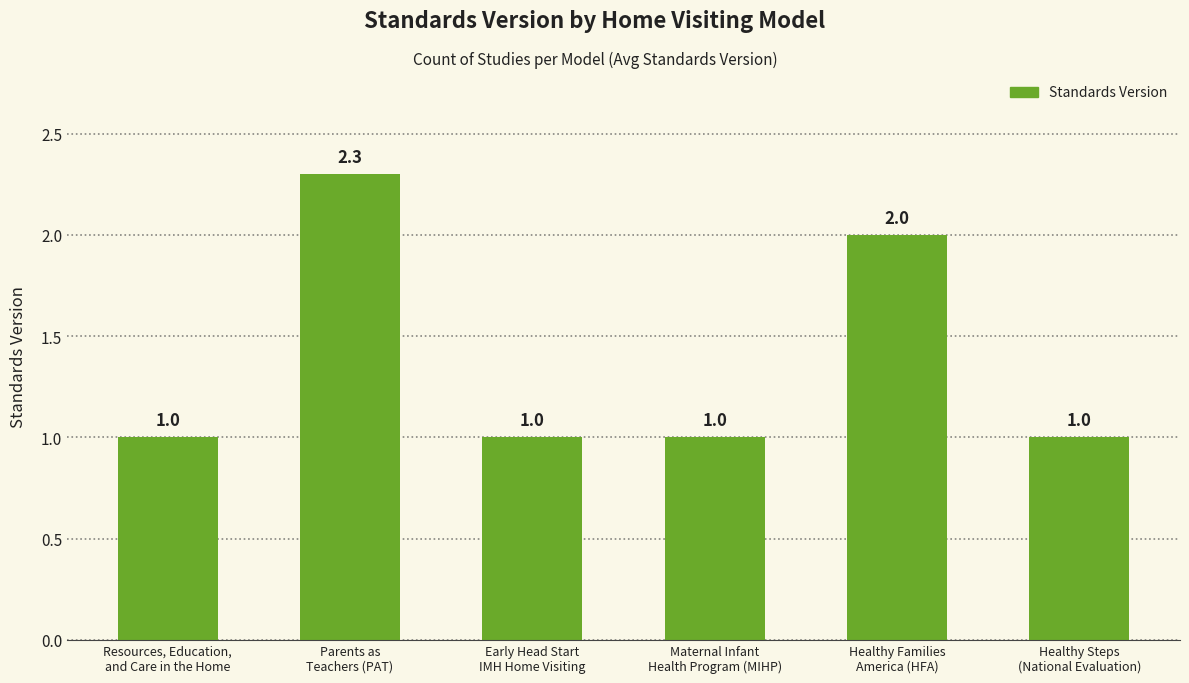

Reading left to right, transcribe all the data shown in this chart.

Resources, Education,
and Care in the Home=1.0	Parents as
Teachers (PAT)=2.3	Early Head Start
IMH Home Visiting=1.0	Maternal Infant
Health Program (MIHP)=1.0	Healthy Families
America (HFA)=2.0	Healthy Steps
(National Evaluation)=1.0